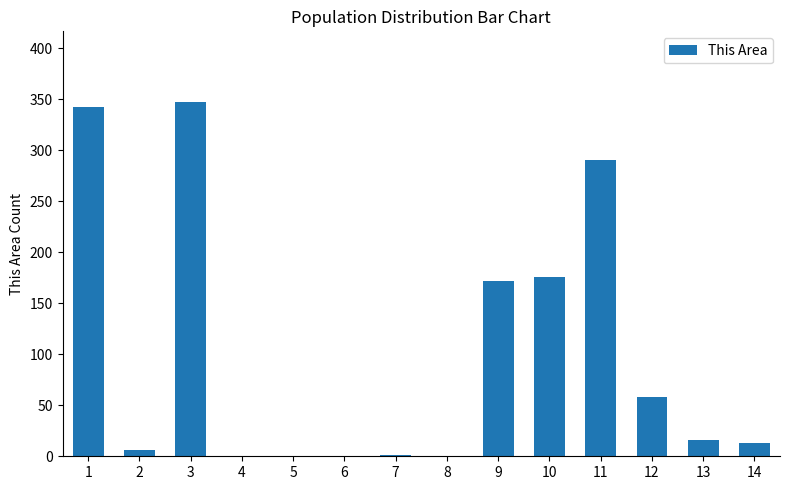

What is the change in value from 3 to 9?

-175